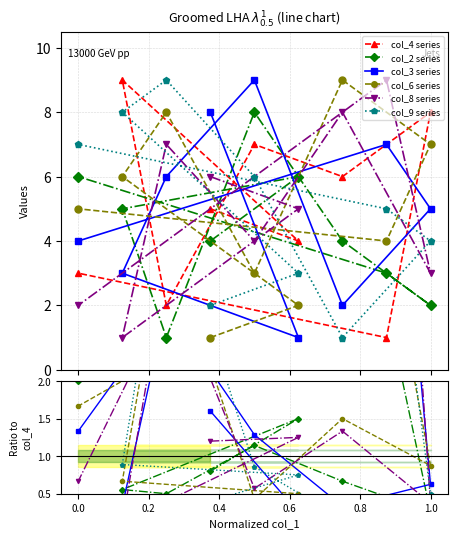

Does the chart display data point markers on the line(s)?

Yes